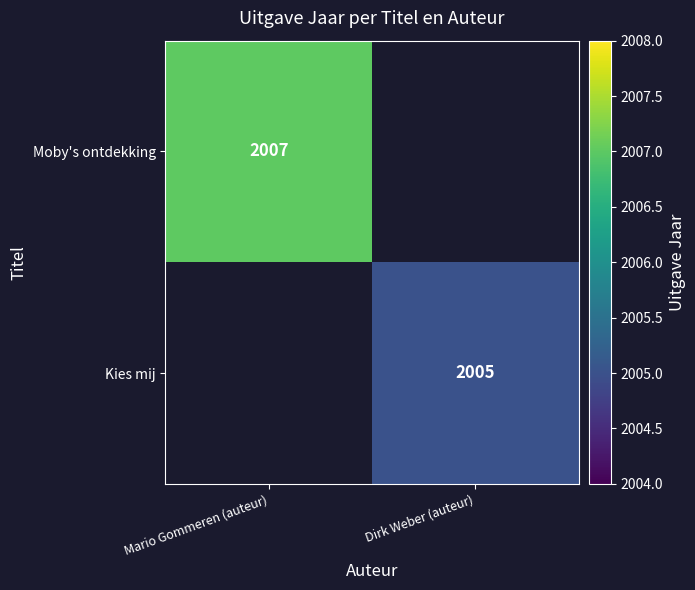

The value of Kies mij at Dirk Weber (auteur) is 2005. True or false?

True